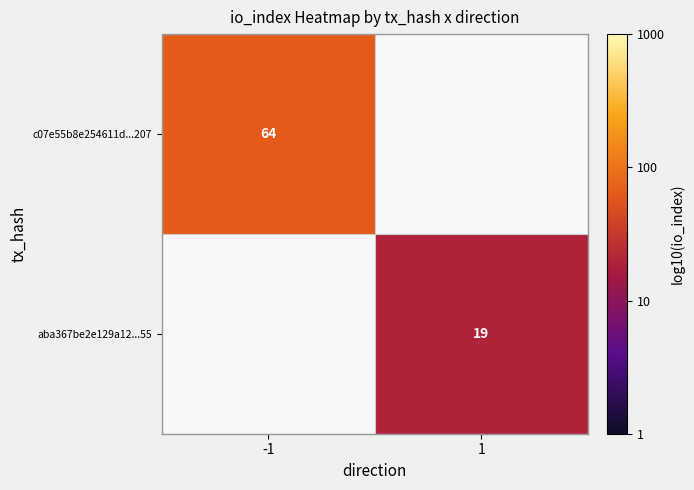

The aba367be2e129a12...55 series shows 2.0 at 1. True or false?

False